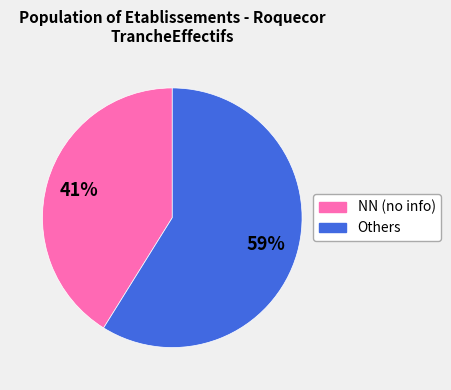

To the nearest percent, what is the difference between the largest and smallest slice percentages?

18%